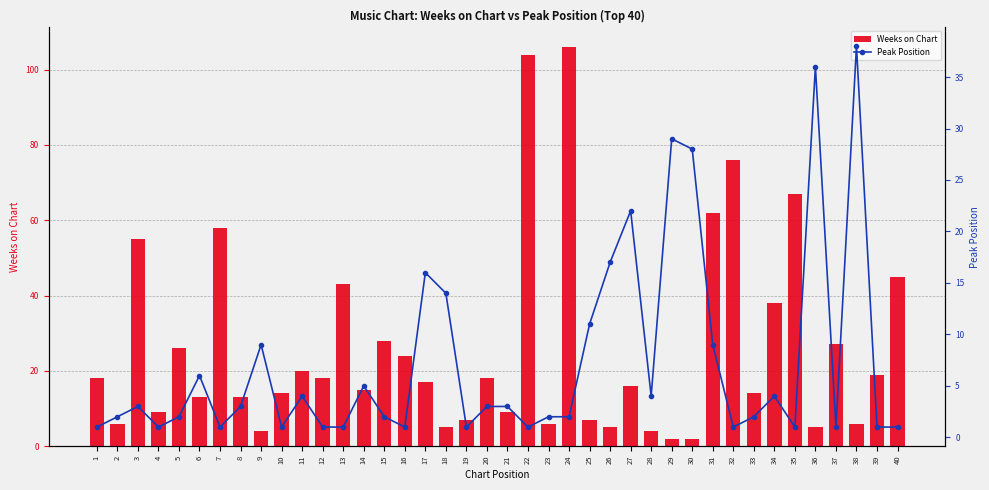

Which series changed the most between 3 and 37?

Weeks on Chart